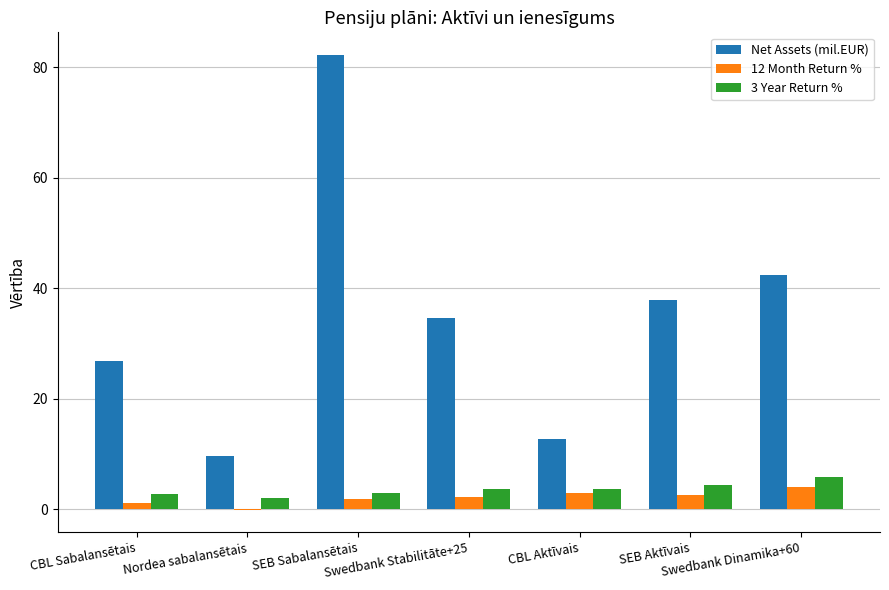

Are the bars grouped side by side (vs. stacked)?

Yes